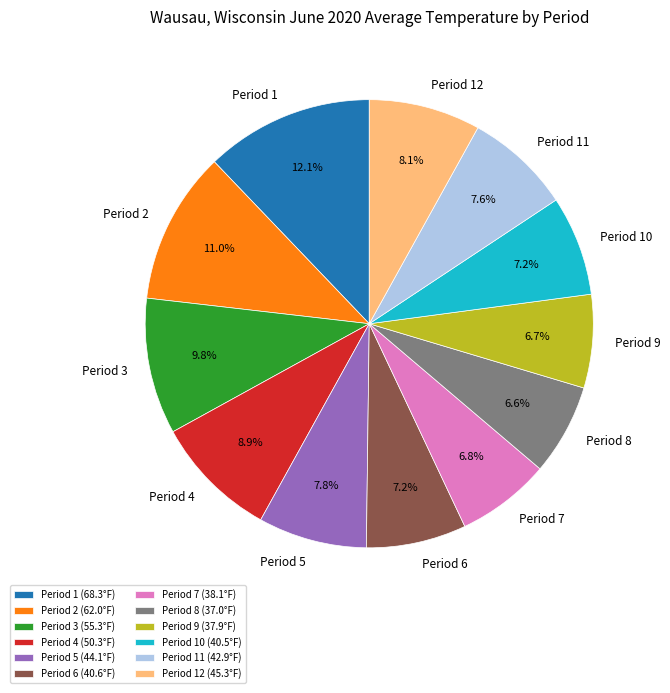

What is the ratio of the value at Period 6 to the value at Period 2?

0.7